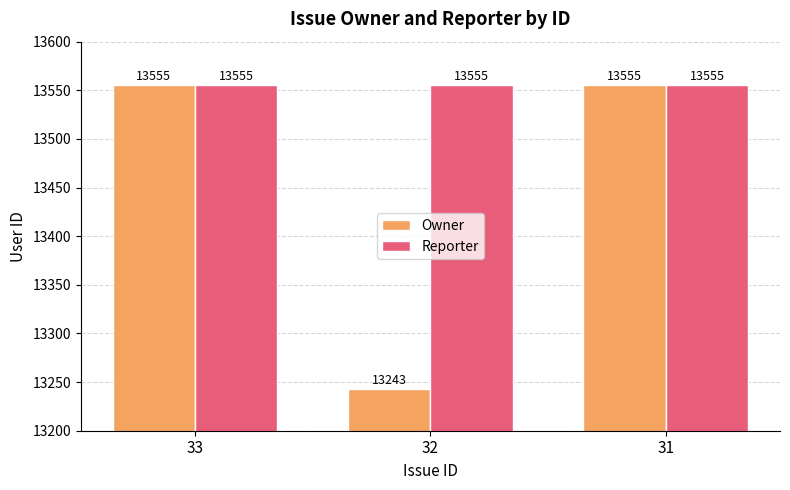

Reading right to left, list all the values displayed in this chart.

Owner: 31=13555	32=13243	33=13555
Reporter: 31=13555	32=13555	33=13555